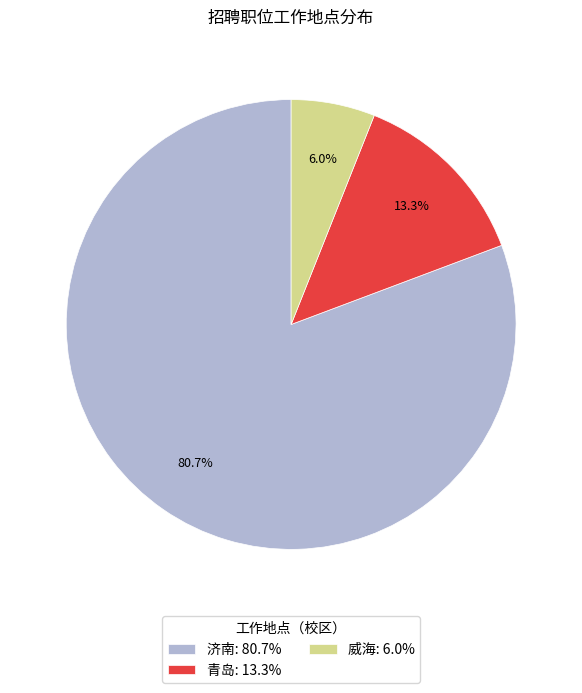

Between 威海: 6.0% and 济南: 80.7%, which is larger?

济南: 80.7%